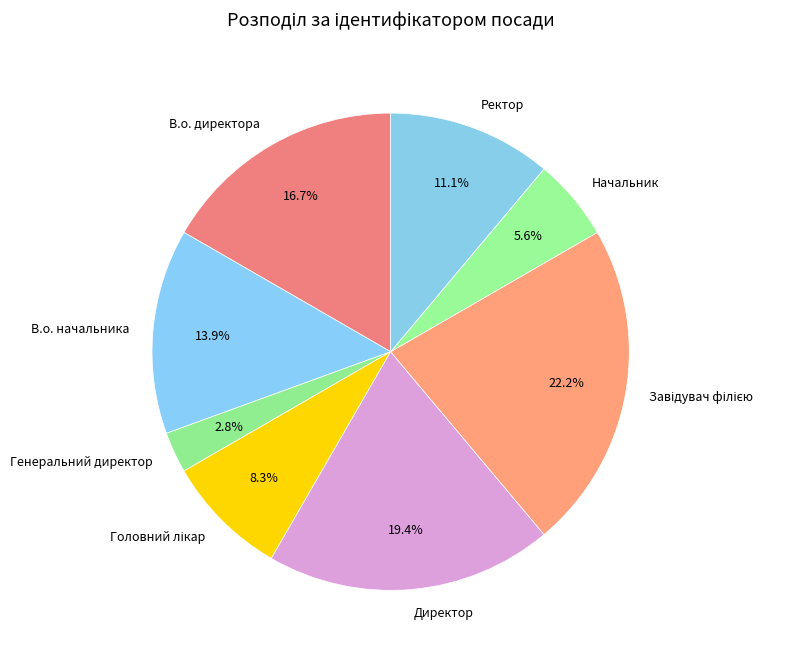

Between Генеральний директор and В.о. директора, which is larger?

В.о. директора